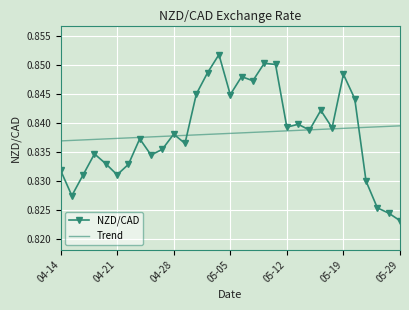

Which series has the largest range (max minus min)?

NZD/CAD